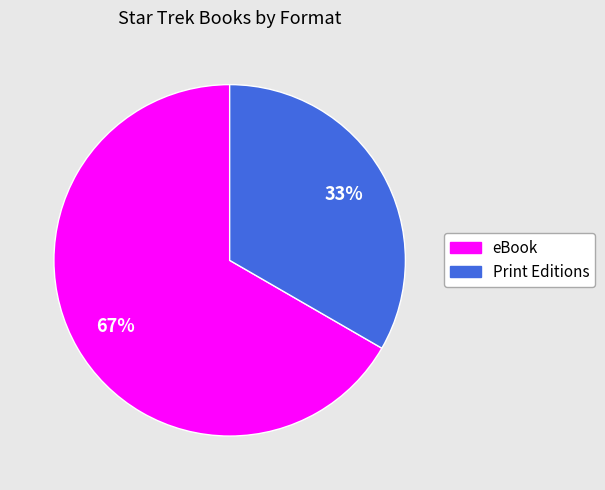

What is the ratio of the value at eBook to the value at Print Editions?

2.0